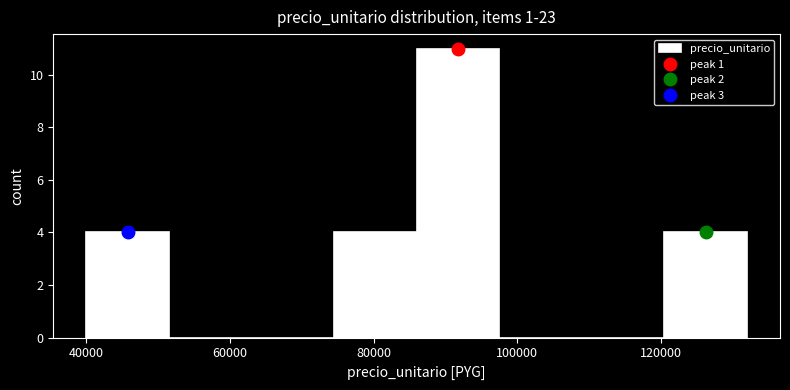

Reading left to right, list every bar in this chart as the range it spans on the x-axis followed by its height. Neither the bar edges nor the heights are printed on the chart, so give them approximately, as read against the axes.

40000 to 51500: 4
51500 to 63000: 0
63000 to 74500: 0
74500 to 86000: 4
86000 to 97500: 11
97500 to 109000: 0
109000 to 120500: 0
120500 to 132000: 4